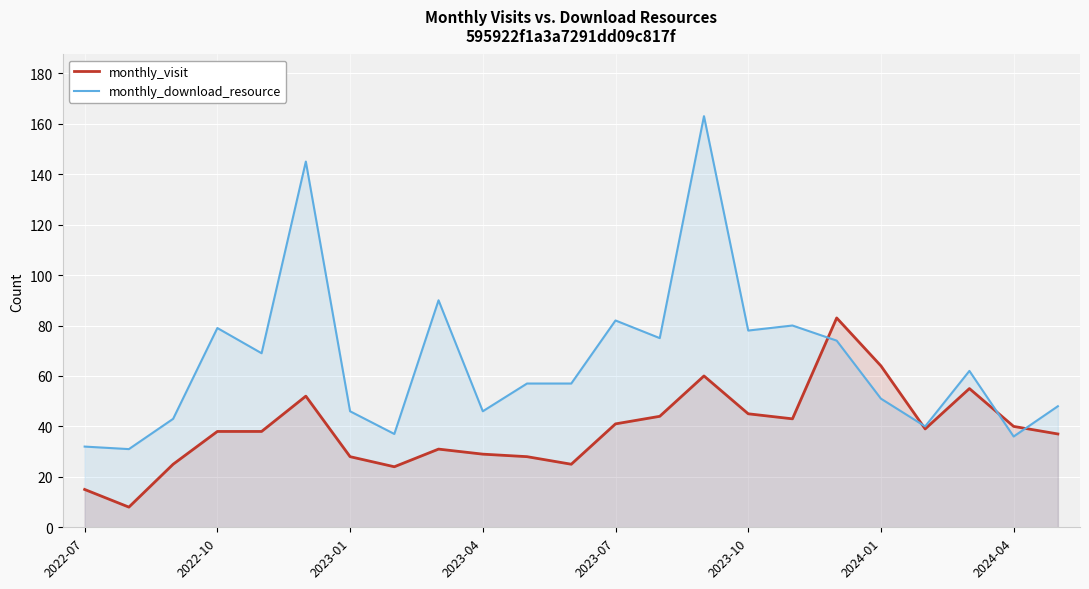

Rank the series by their average value, from lowest to highest.

monthly_visit, monthly_download_resource